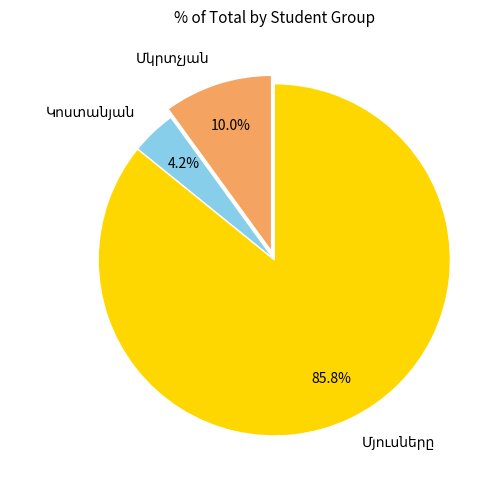

Does any single category account for the majority?

Yes